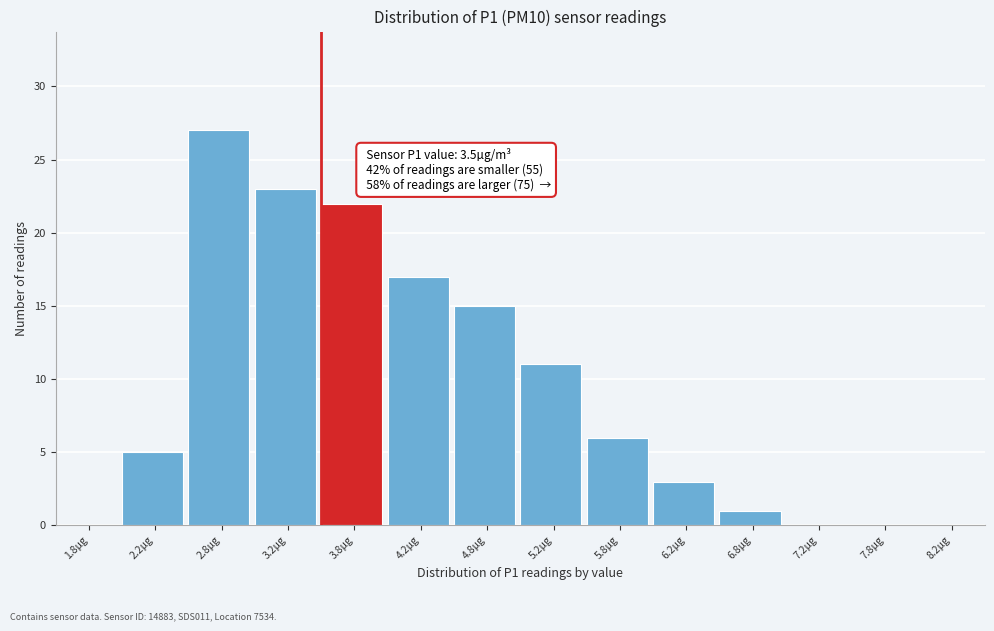

Over which range of the x-axis is the bar tallest?

2.5 to 3.0